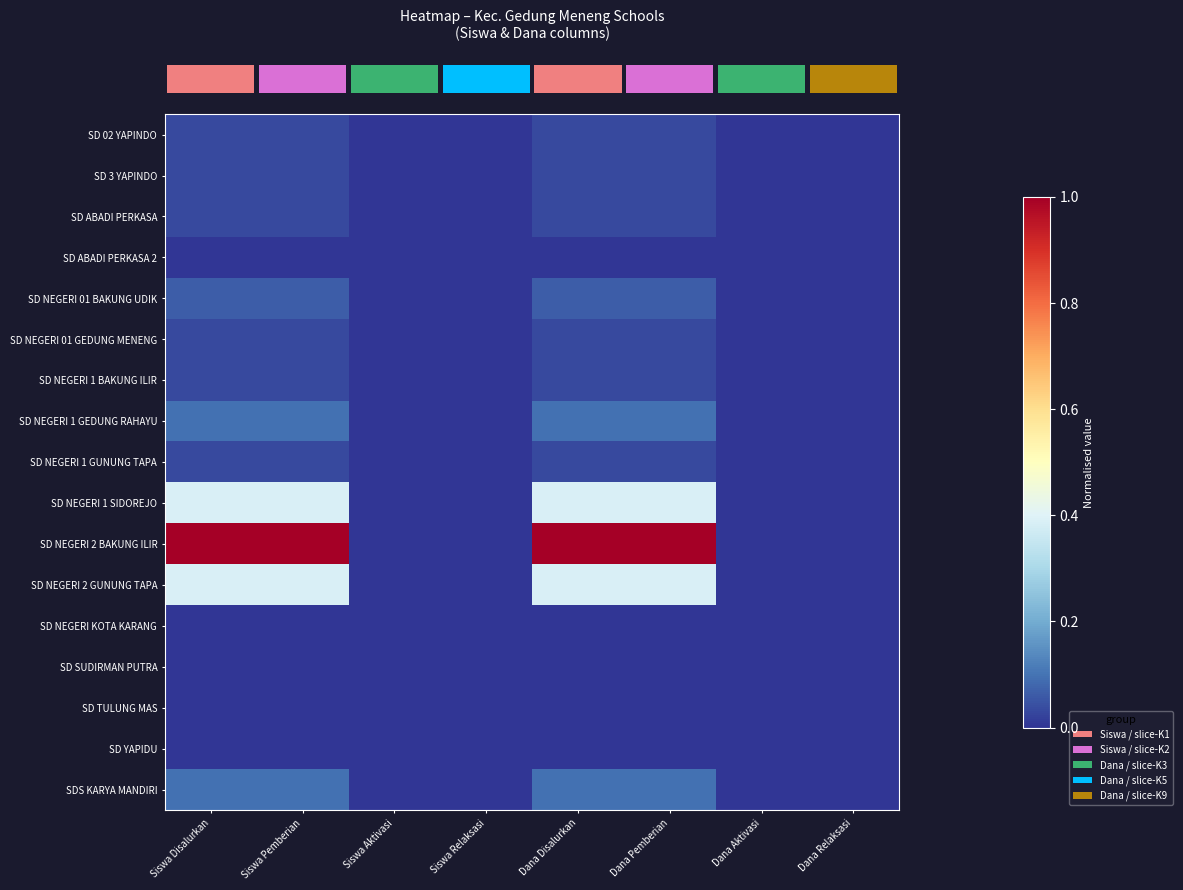

Which has a higher value, Dana Relaksasi or Dana Aktivasi?

Dana Relaksasi